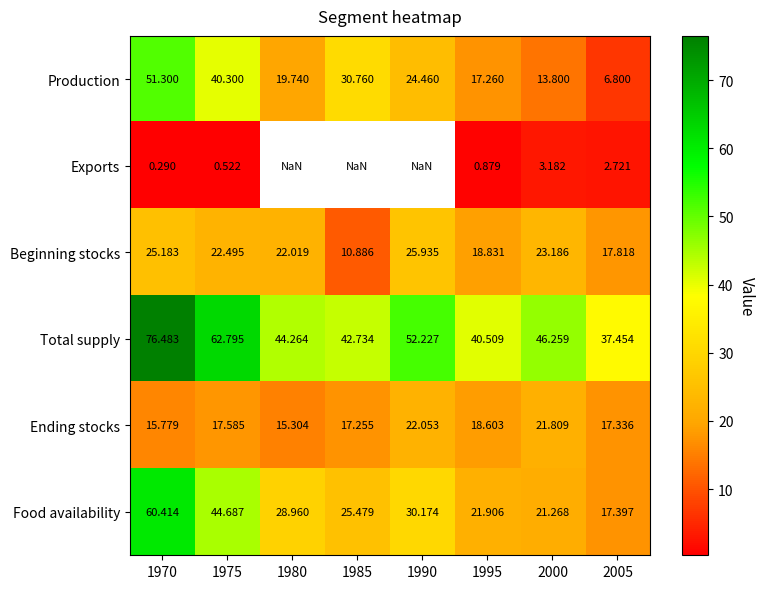

What is the difference between the highest and lowest values at 1985?

31.8